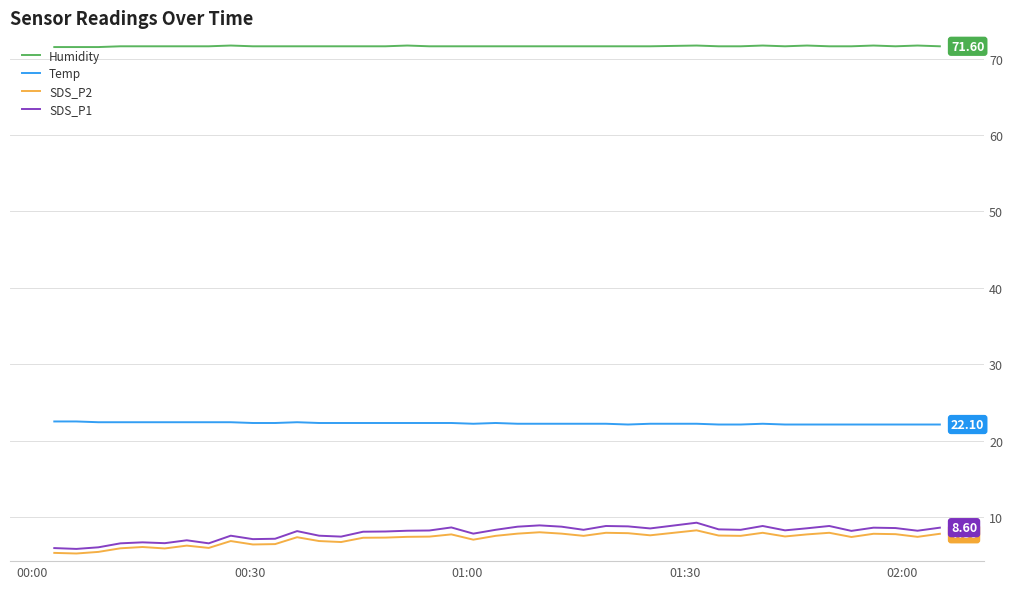

True or false: Humidity has more than 2 points higher than both neighbors.

True